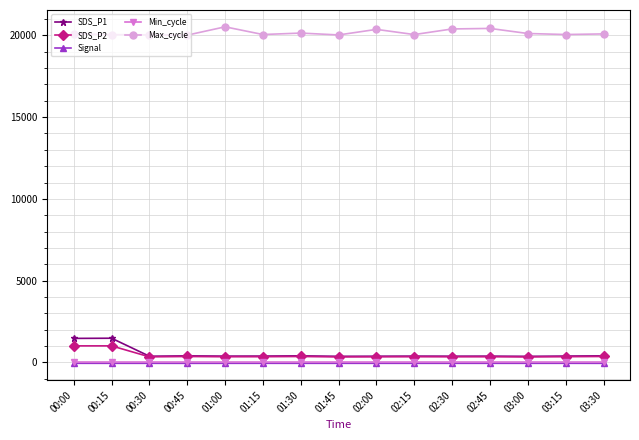

What is the label of the 15th point from the right?

00:00